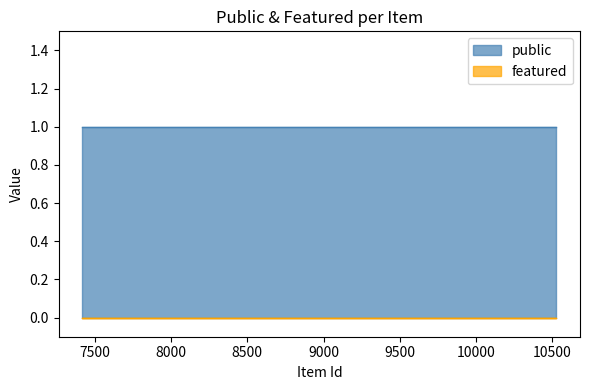

True or false: public and featured intersect in this chart.

False